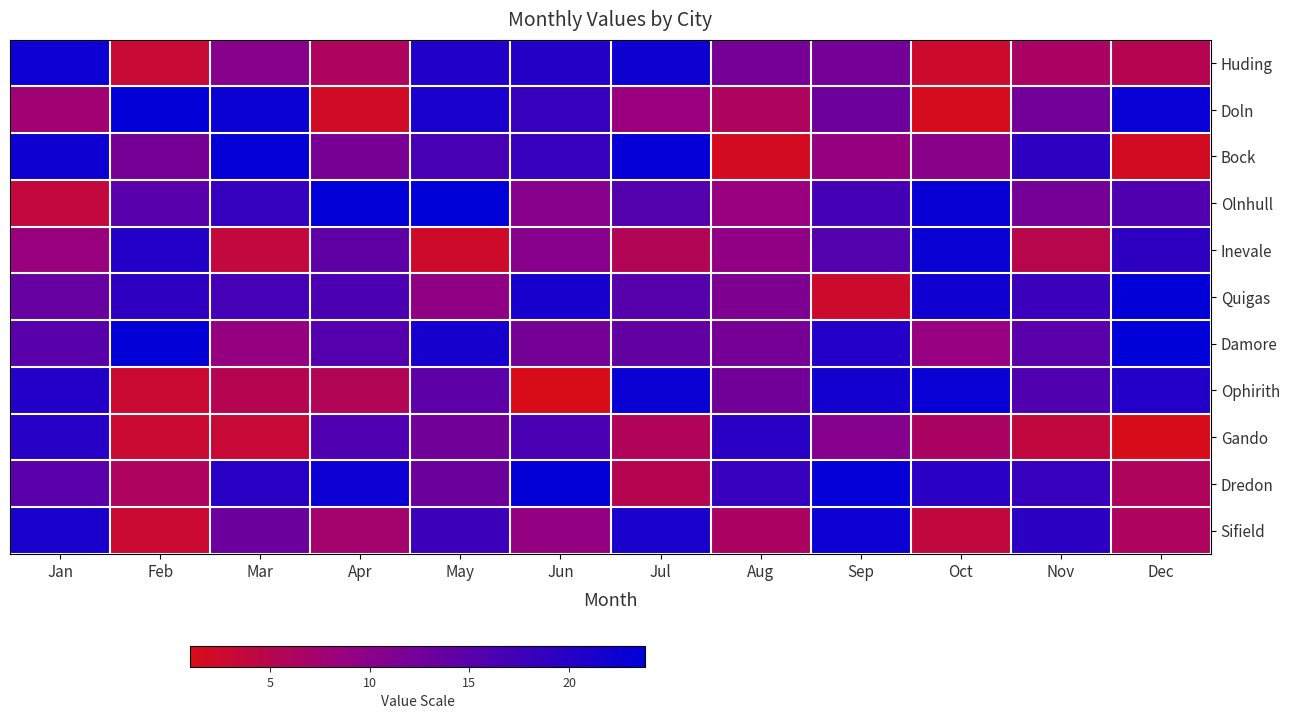

Between Mar and Apr, which is larger?

Mar